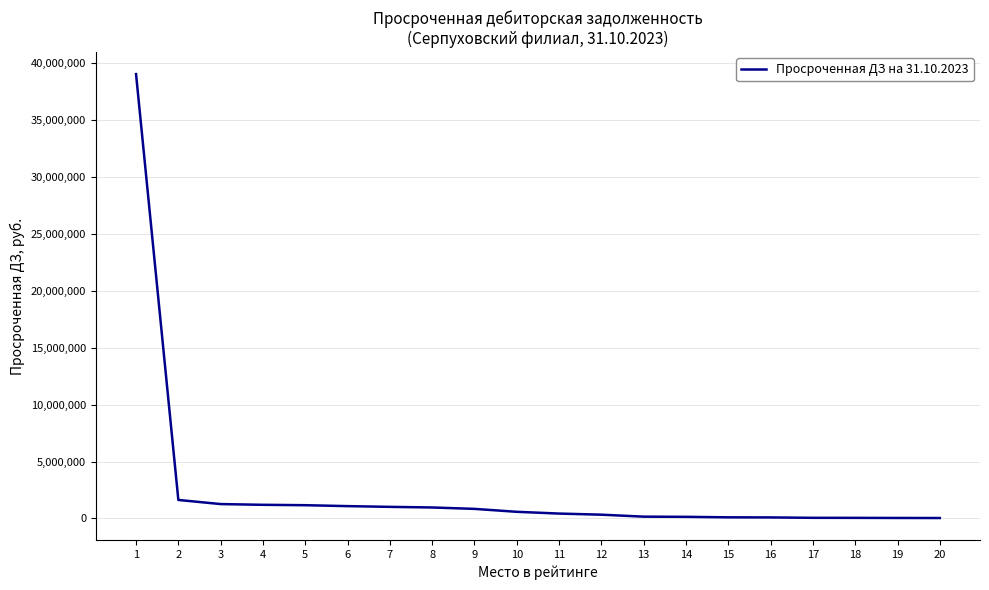

How many categories are shown in the chart?

20